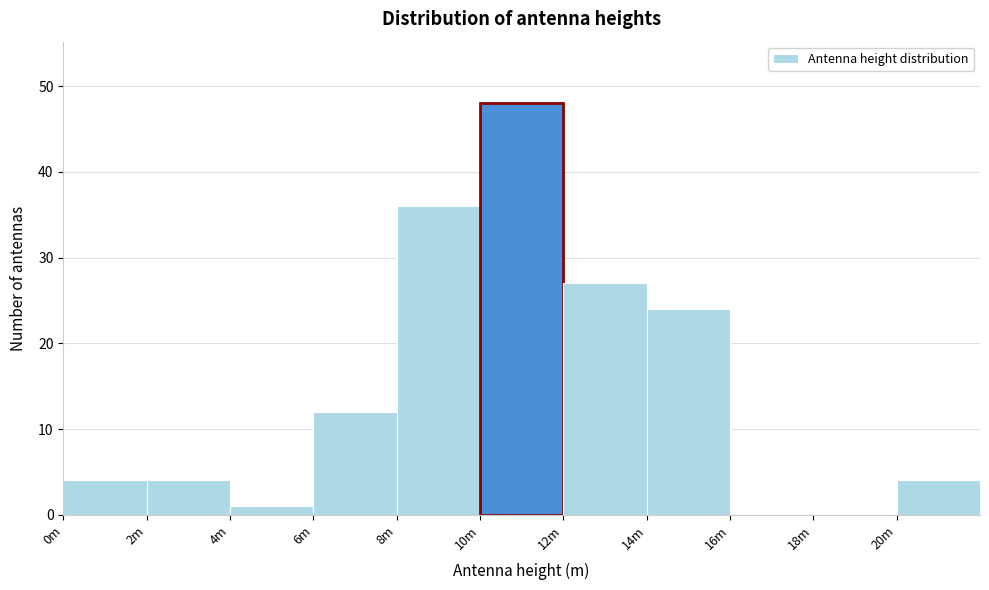

Reading left to right, list all the values displayed in this chart.

0m=4	2m=4	4m=1	6m=12	8m=36	10m=48	12m=27	14m=24	16m=0	18m=0	20m=4